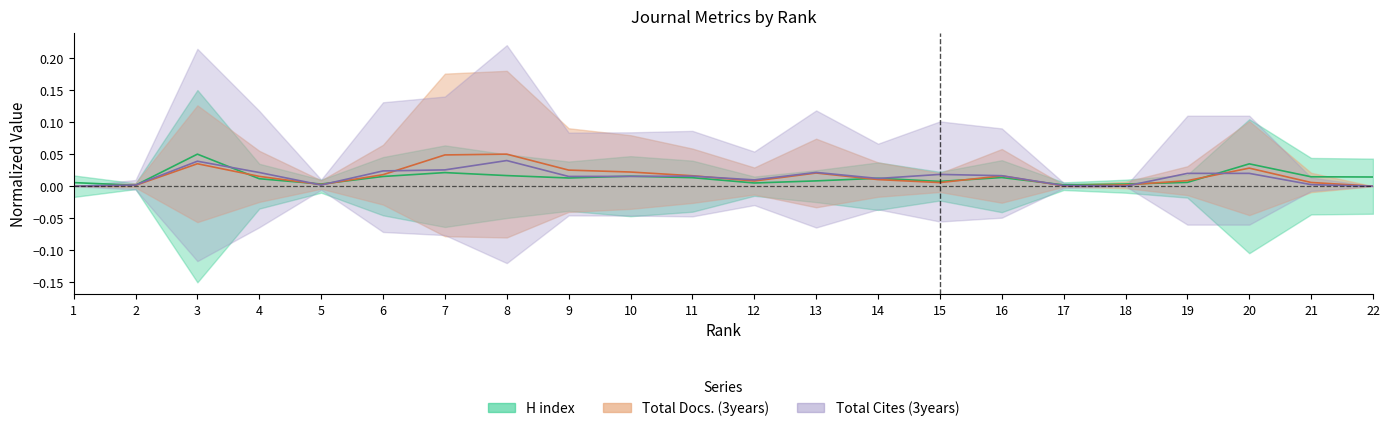

Where do H index and Total Cites (3years) first cross each other?

1 and 2